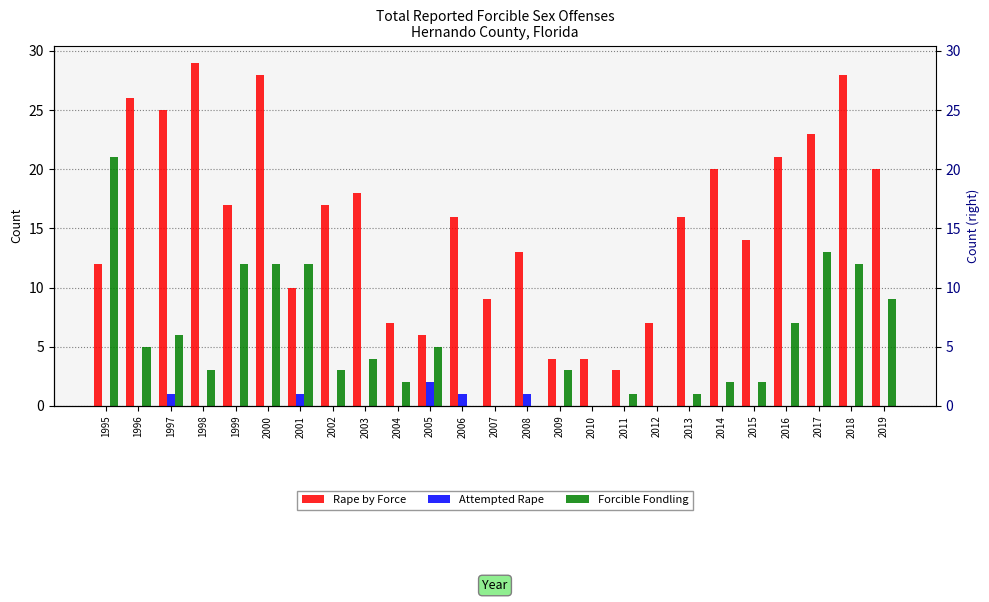

At which label does Forcible Fondling first exceed 3?

1995